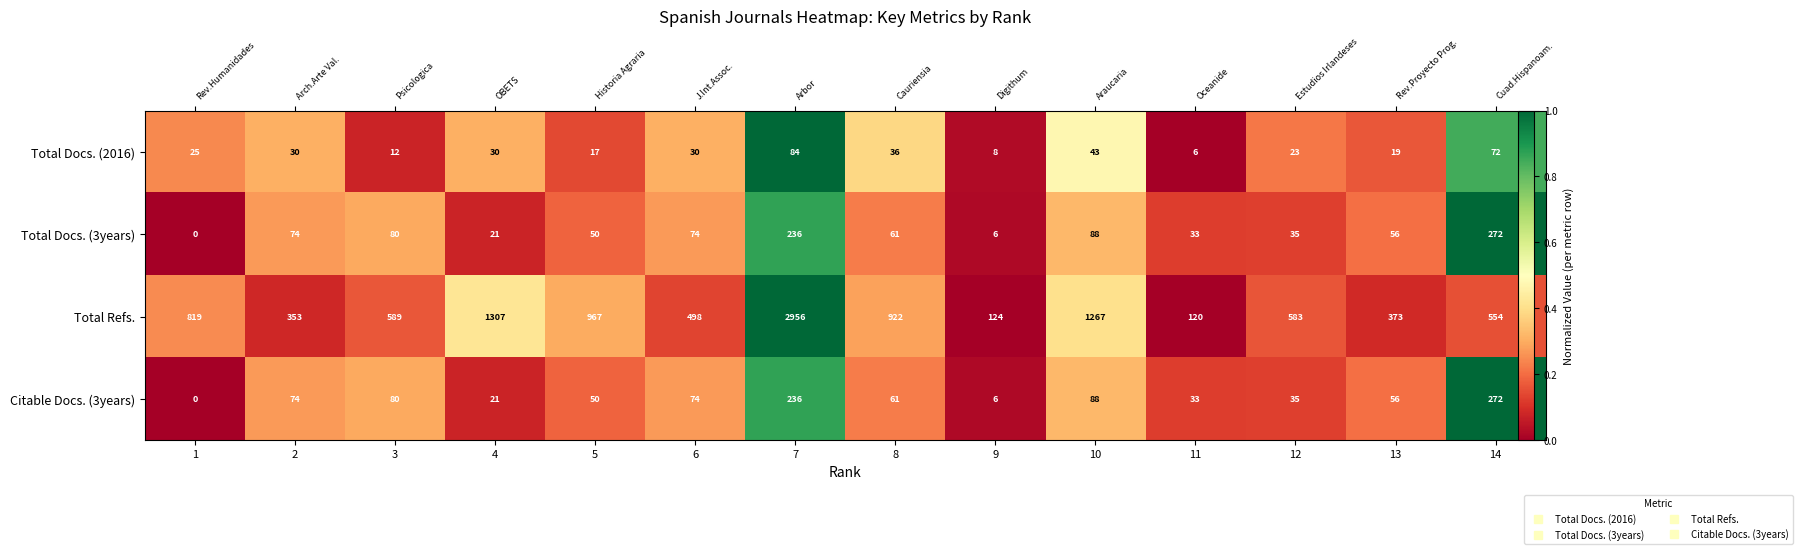

Count the number of data series in this chart.

4